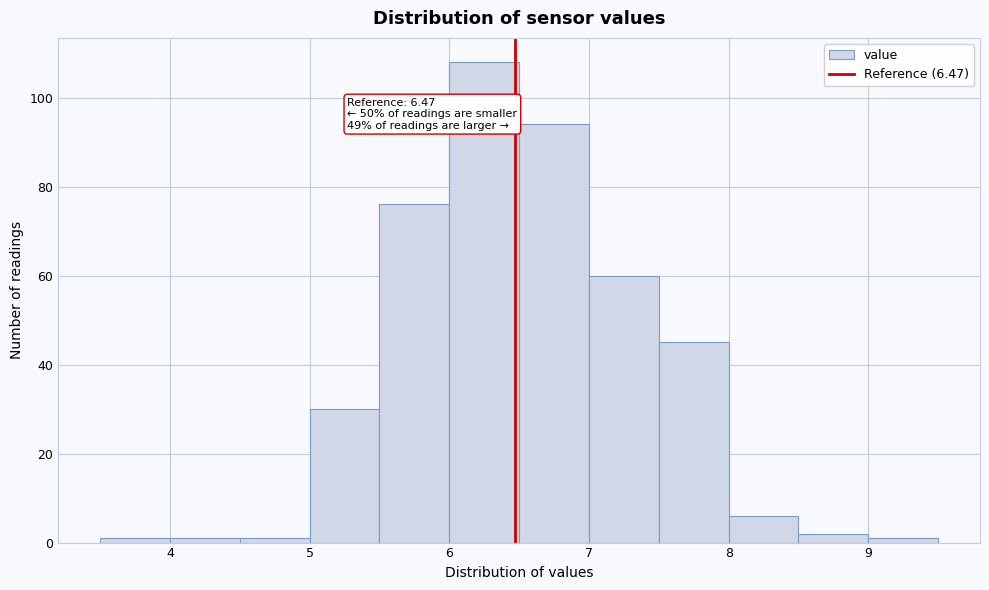

Which range on the x-axis has the tallest bar?

6.0 to 6.5